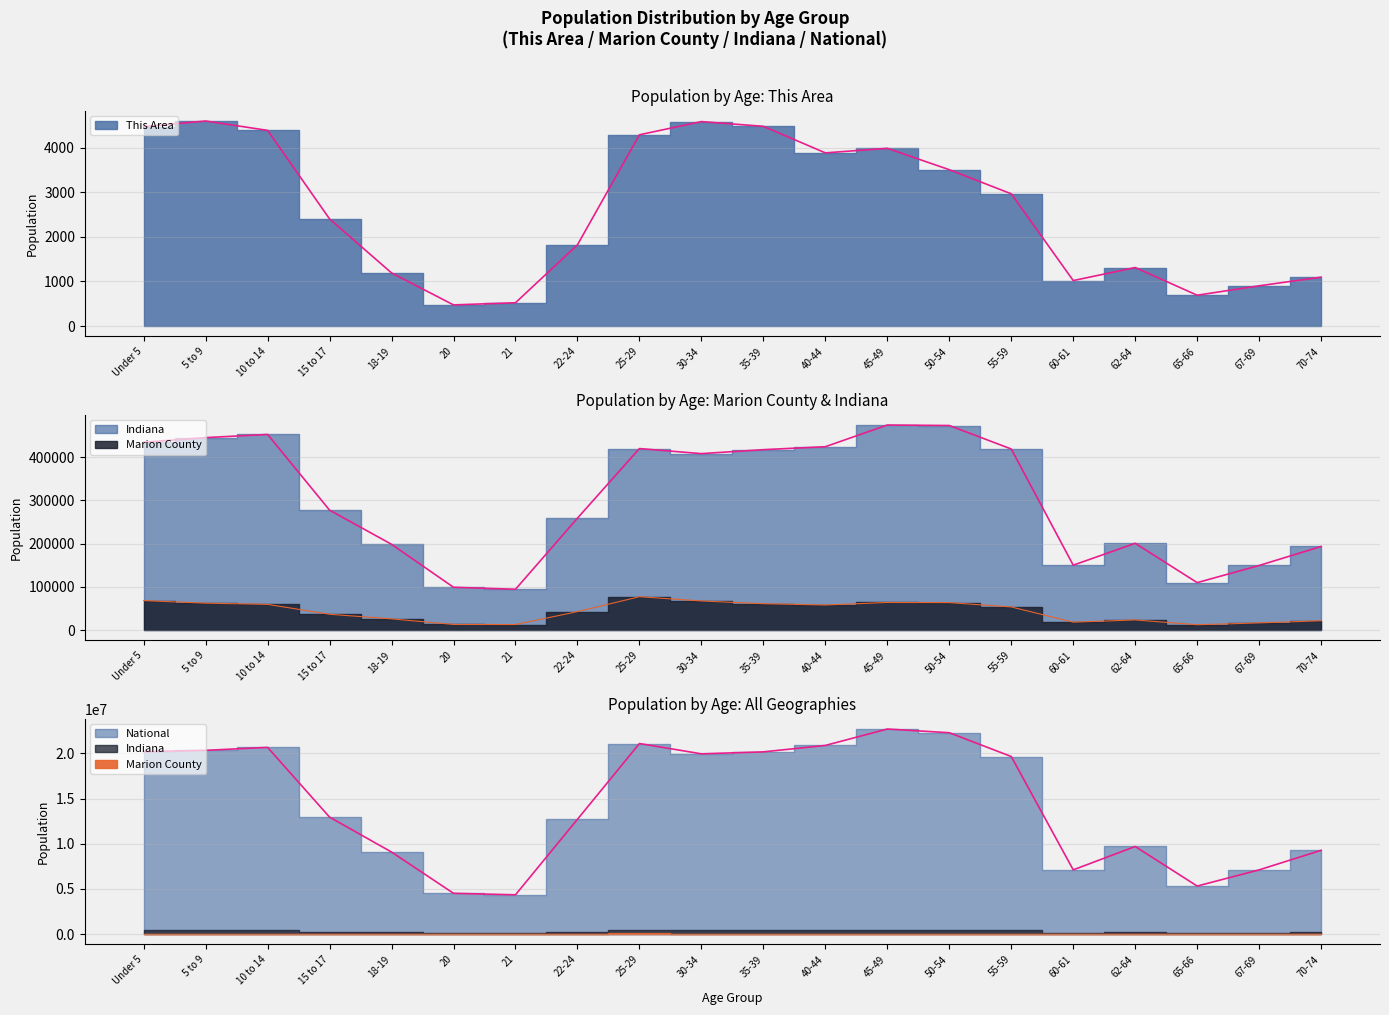

What is the label of the 1st point from the left?

Under 5